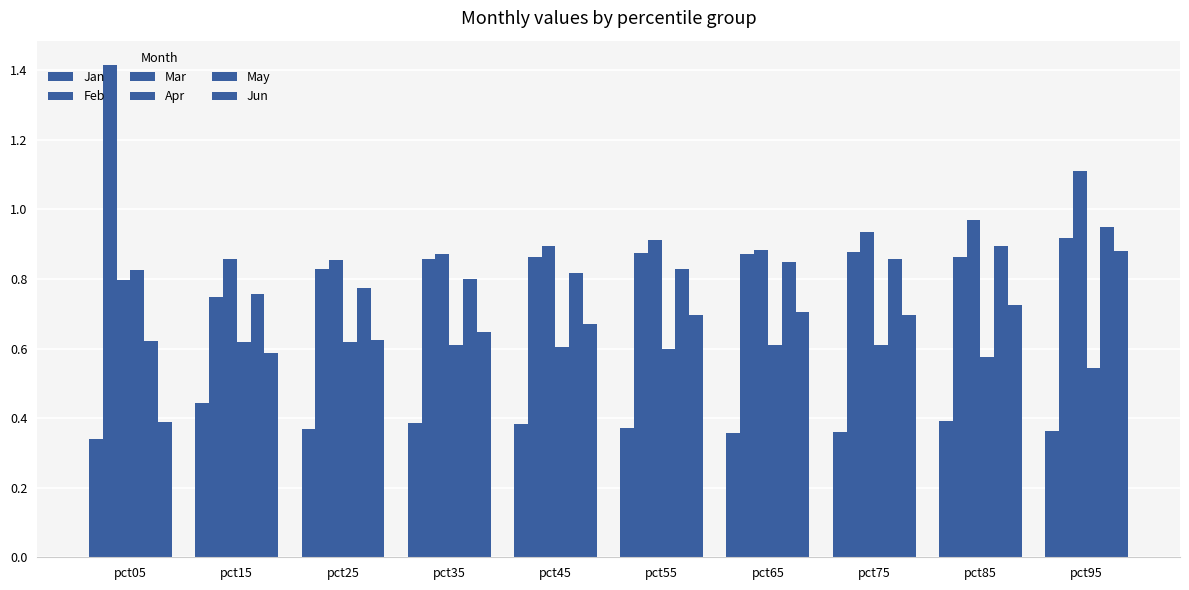

Are the bars horizontal?

No